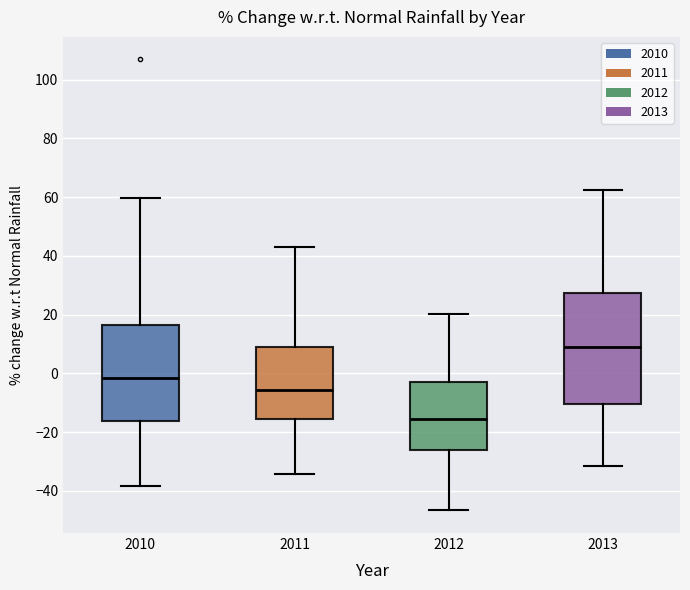

Which box has the lowest median line?

2012